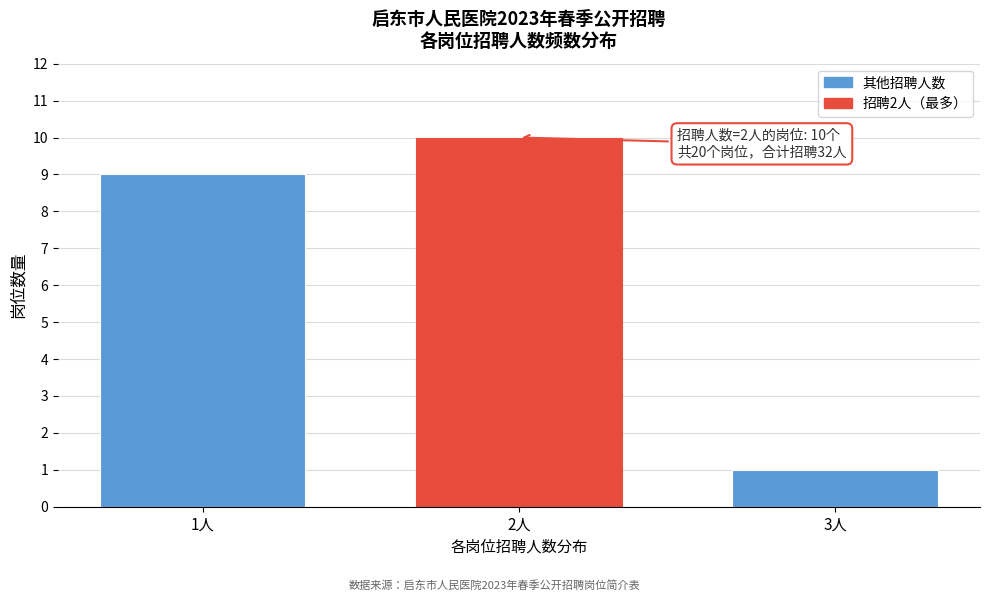

Reading right to left, what are all the values shown in this chart?

3人=1	2人=10	1人=9